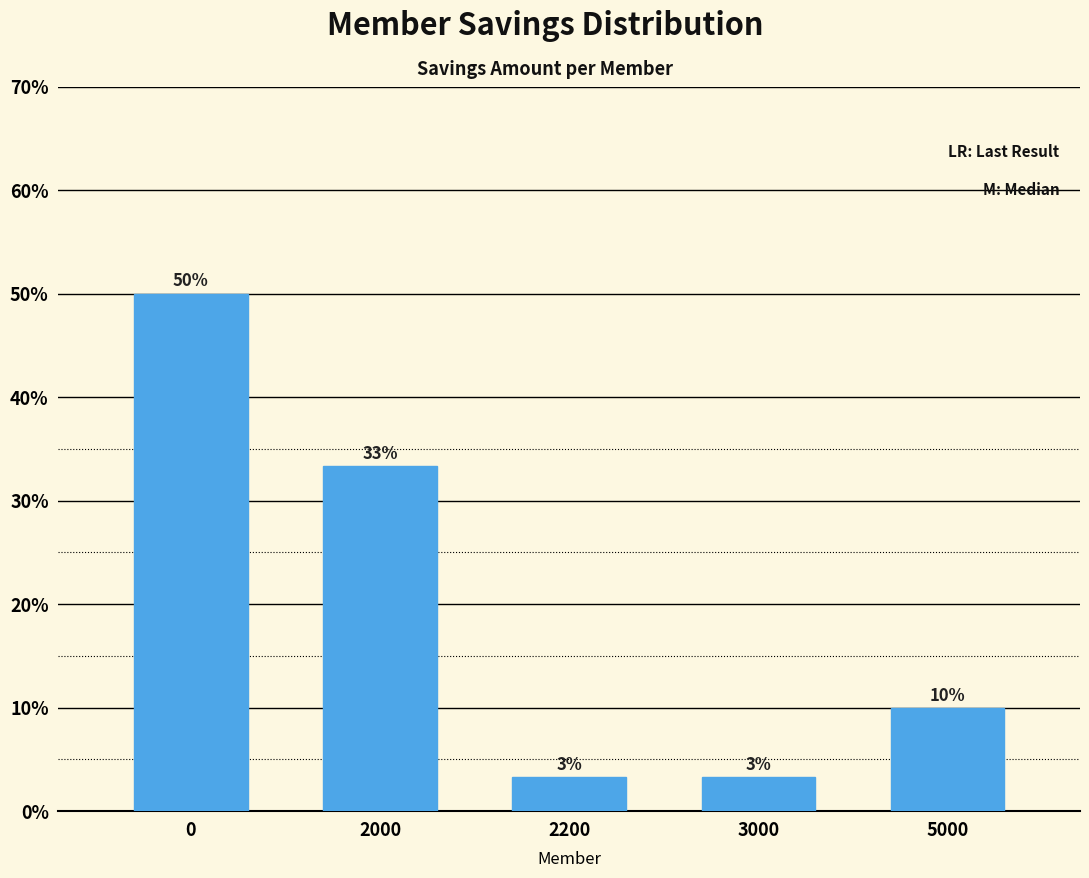

List the labels in order of value, smallest first.

2200, 3000, 5000, 2000, 0